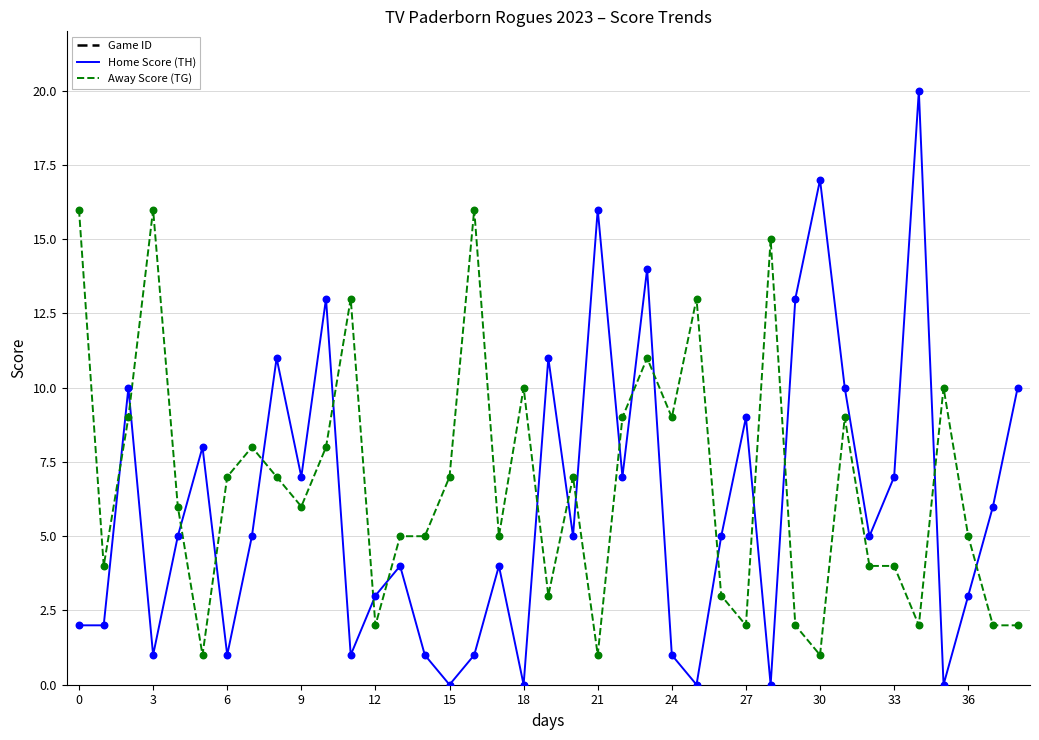

What are all the series names shown in the legend?

Game ID, Home Score (TH), Away Score (TG)